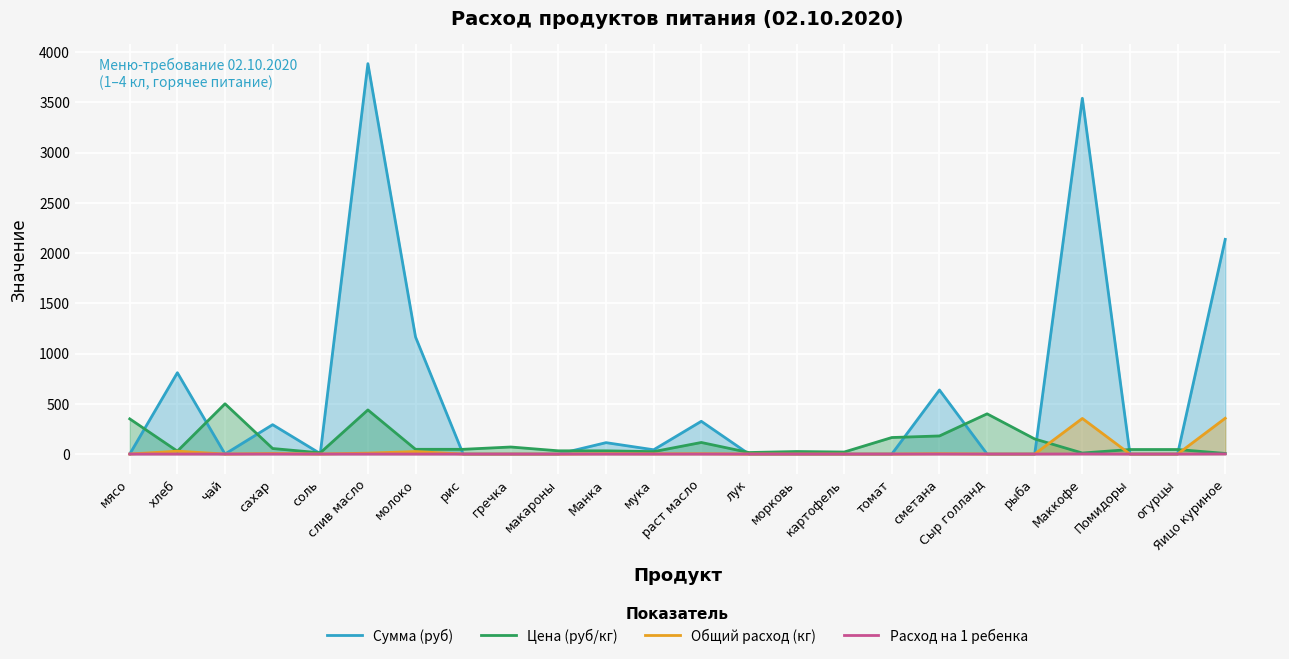

List the series in order of their peak value, highest first.

Сумма (руб), Цена (руб/кг), Общий расход (кг), Расход на 1 ребенка